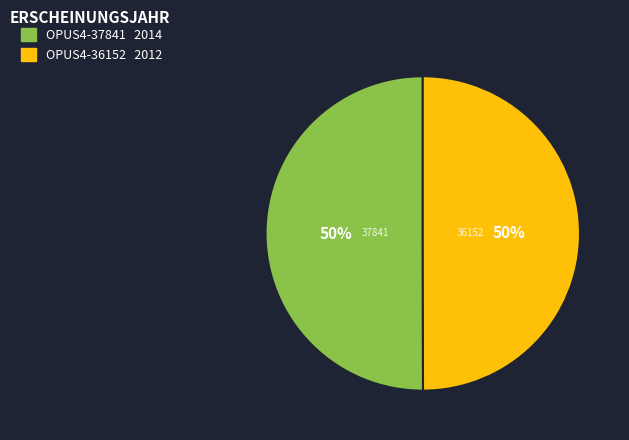

To the nearest percent, what portion does OPUS4-37841 represent?

50%